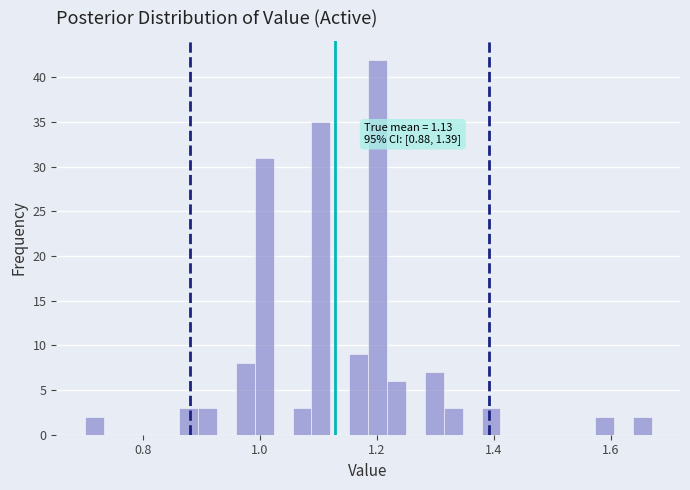

Around what value on the x-axis is the tallest bar? Give the approximate position of its centre, as read against the axis.

1.20